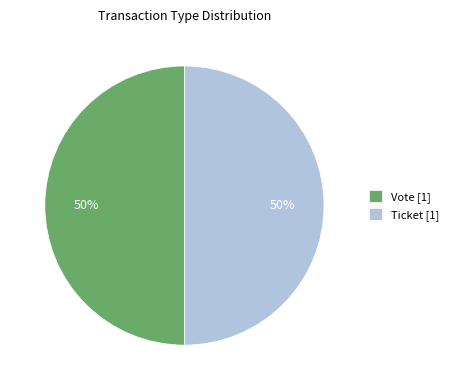

Approximately how many times larger is the value at Vote [1] compared to Ticket [1]?

1.0